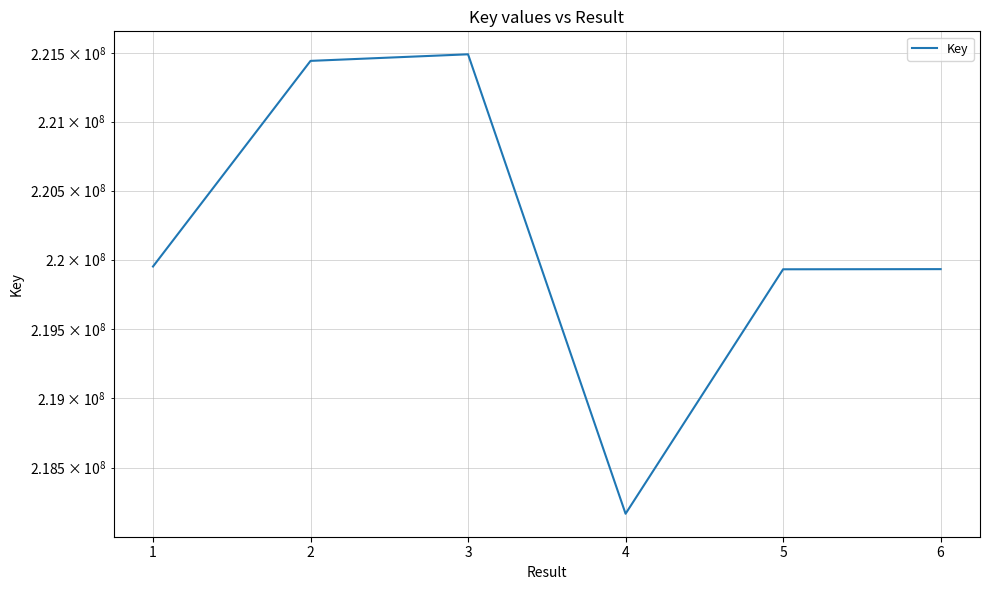

What is the approximate value at 3?

221490053